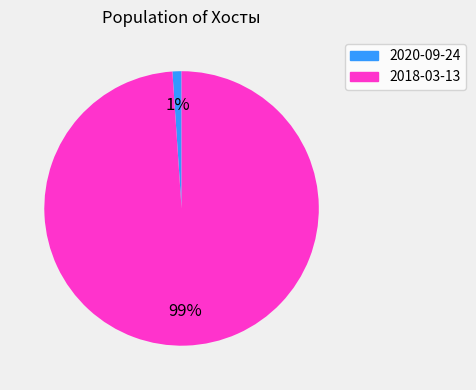

True or false: 2020-09-24 accounts for 11% of the total.

False